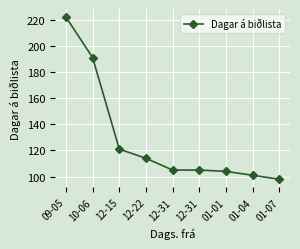

At which label does the data first exceed 105?

09-05